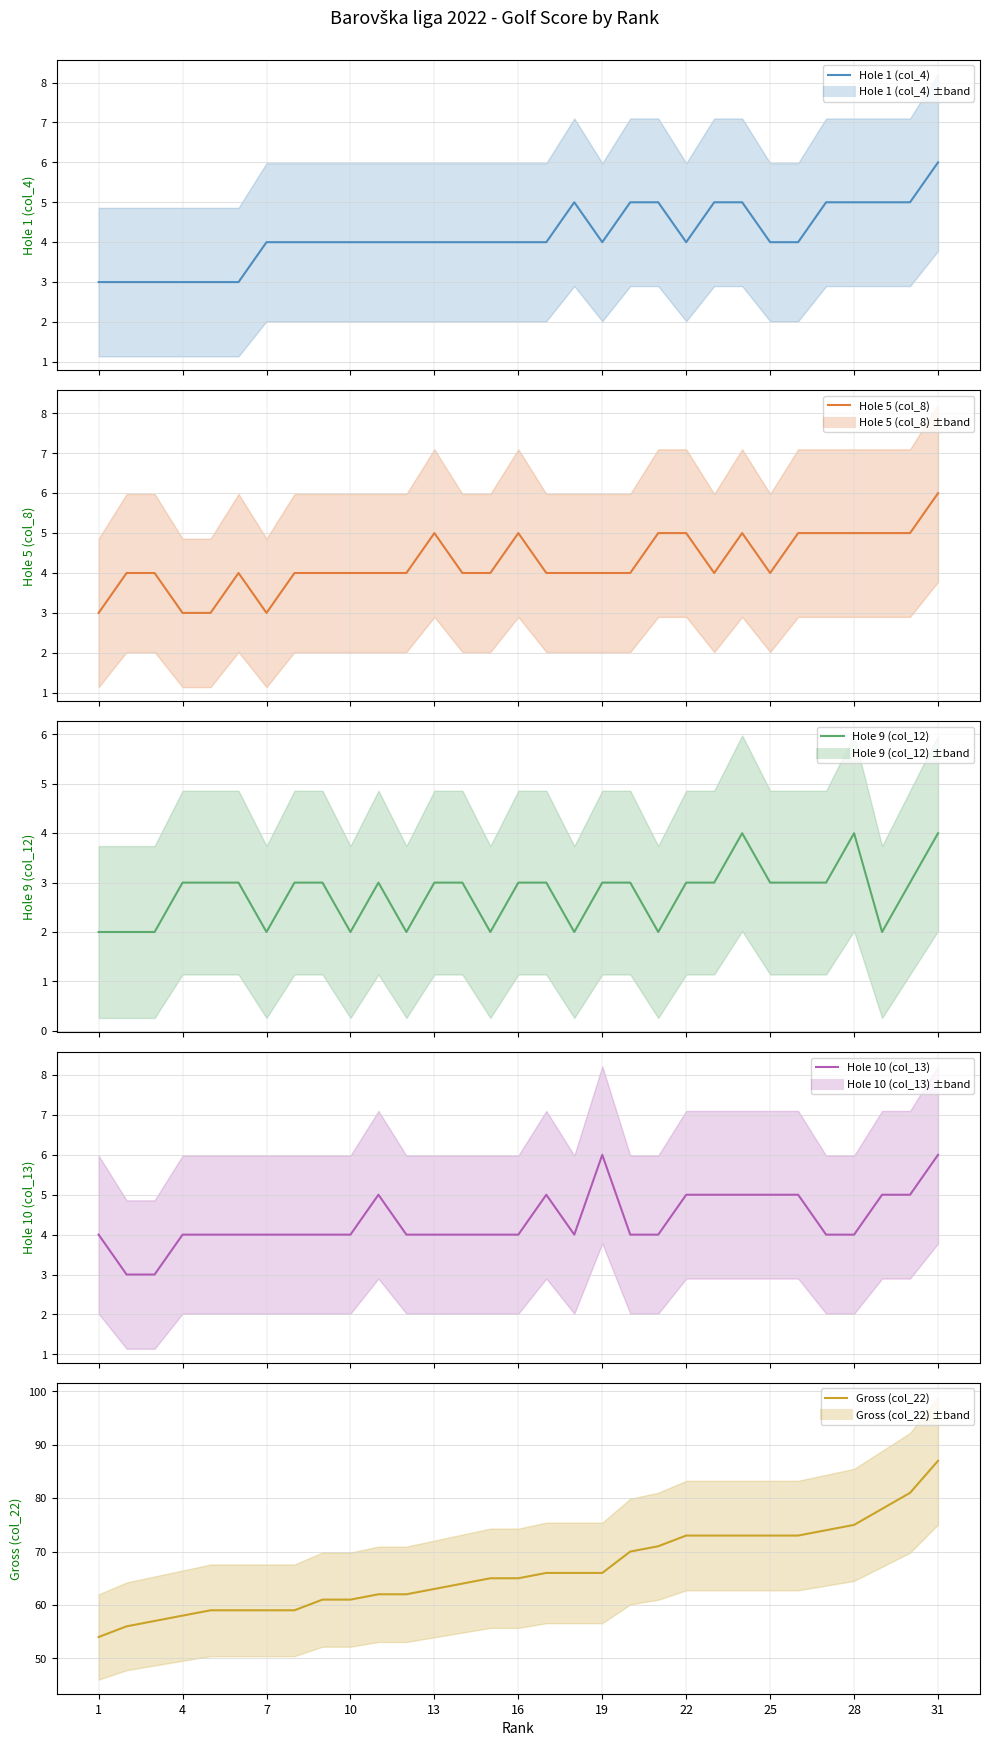

Which series has the largest total across all categories?

Gross (col_22)